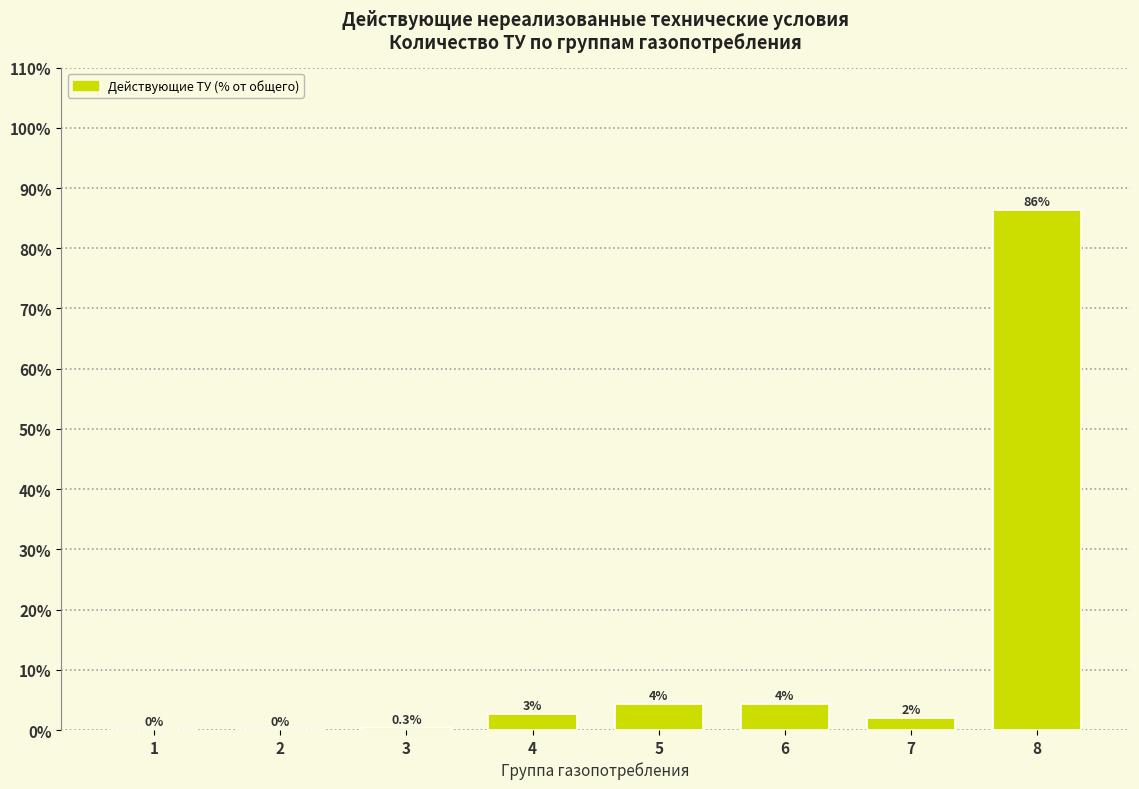

Between 3 and 7, which is larger?

7